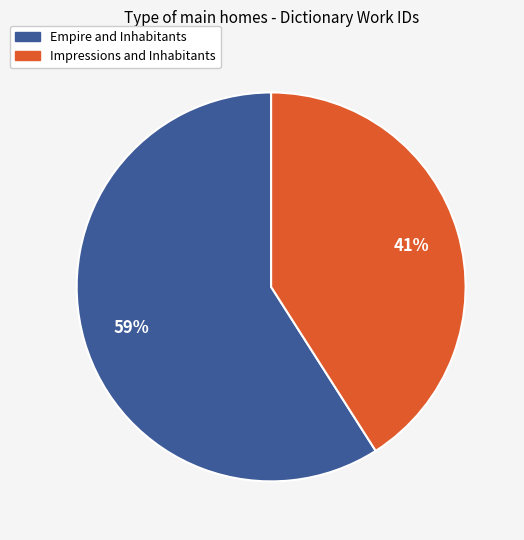

Count the number of slices in the pie.

2